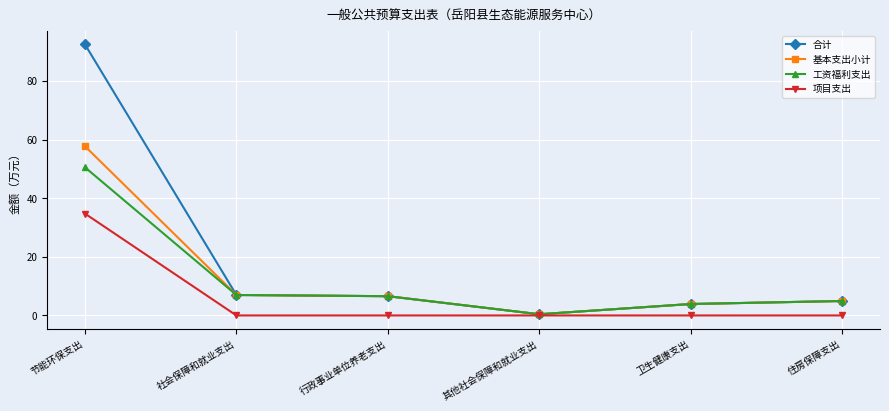

Which series has the widest spread of values?

合计